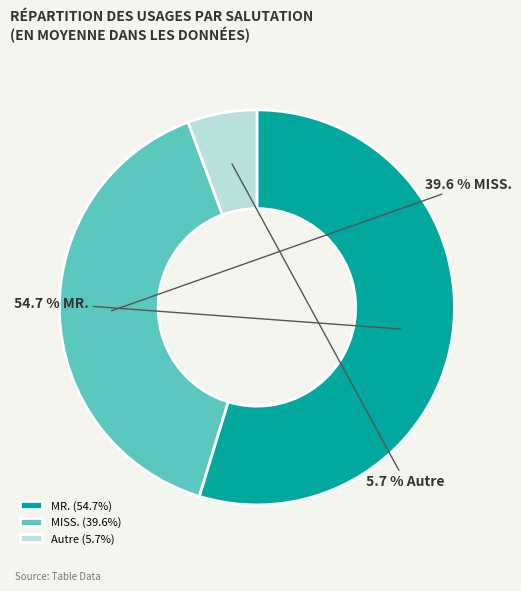

Which slice is the largest?

MR. (54.7%)